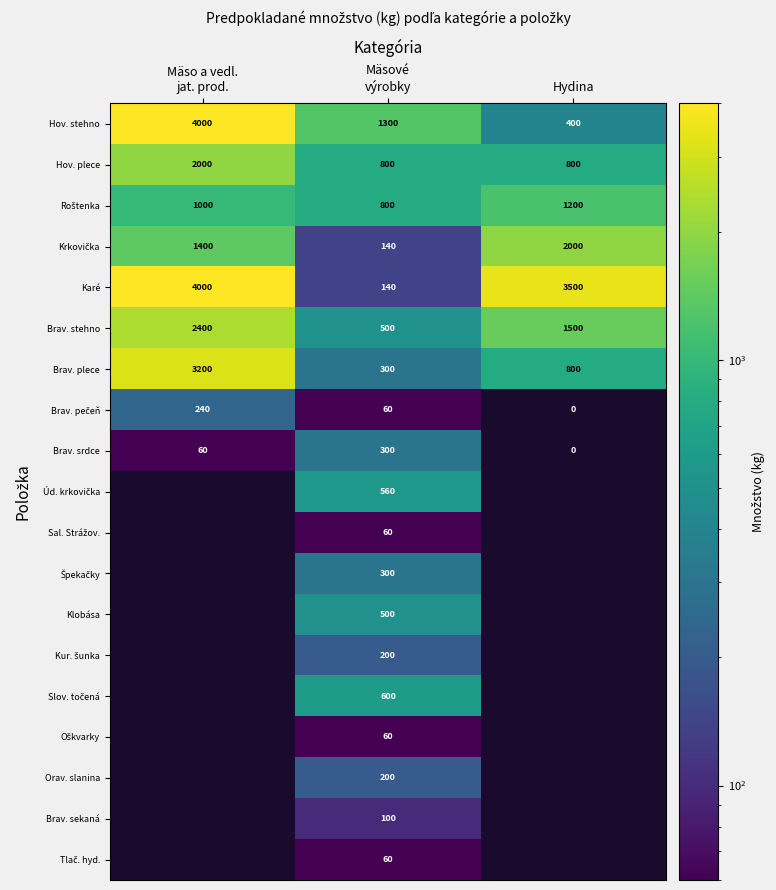

What is the maximum value for Hov. stehno?

4000